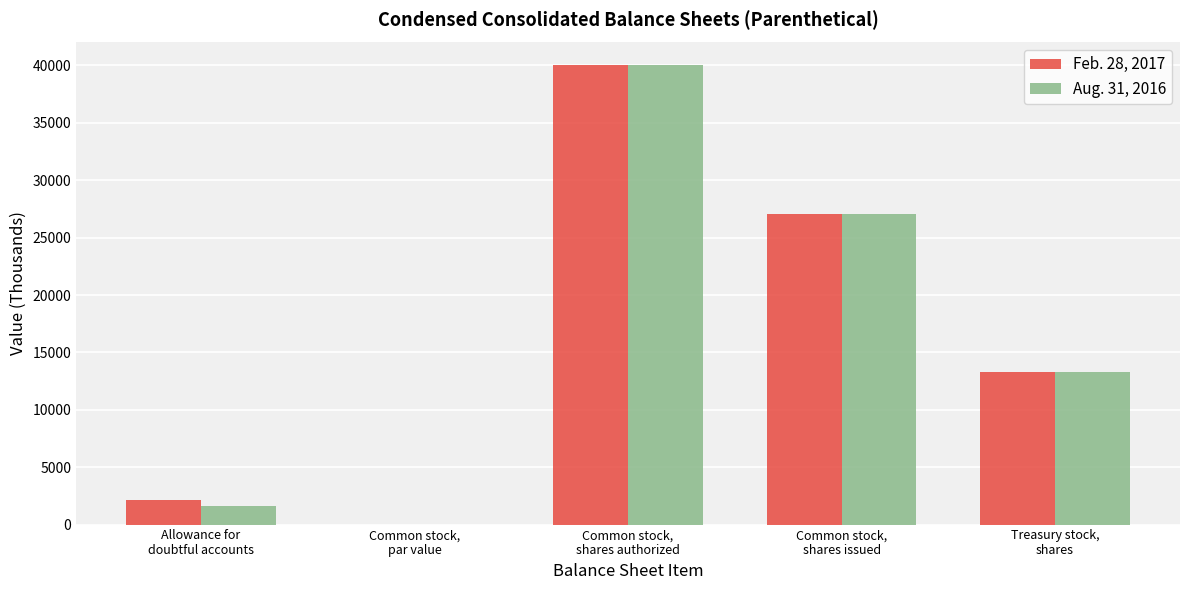

What is the sum of all Feb. 28, 2017 values?

82468.1